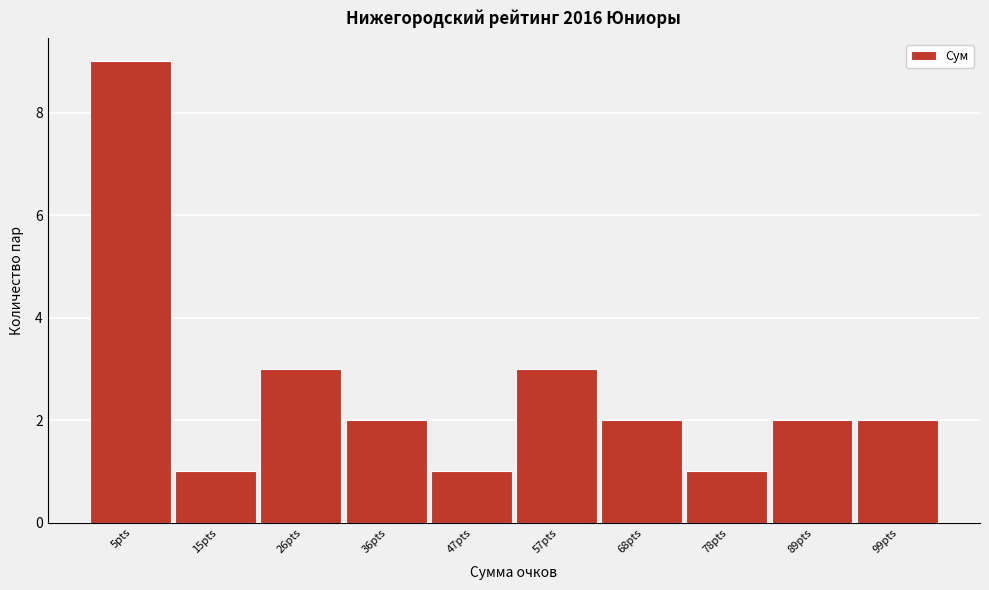

Reading right to left, what are all the values shown in this chart?

2	2	1	2	3	1	2	3	1	9